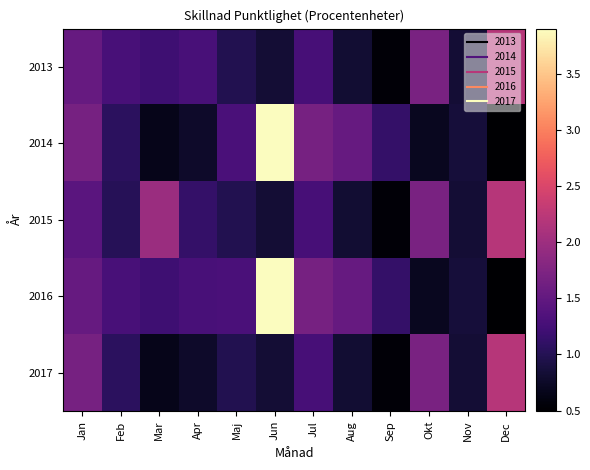

Reading left to right, extract all data points from this chart.

2013: Jan=1.5	Feb=1.3	Mar=1.2	Apr=1.3	Maj=1.0	Jun=0.8	Jul=1.3	Aug=0.8	Sep=0.5	Okt=1.7	Nov=0.8	Dec=2.2
2014: Jan=1.7	Feb=1.1	Mar=0.7	Apr=0.8	Maj=1.3	Jun=3.9	Jul=1.7	Aug=1.5	Sep=1.1	Okt=0.7	Nov=0.9	Dec=0.5
2015: Jan=1.4	Feb=1.0	Mar=2.0	Apr=1.1	Maj=1.0	Jun=0.8	Jul=1.3	Aug=0.8	Sep=0.5	Okt=1.7	Nov=0.8	Dec=2.2
2016: Jan=1.5	Feb=1.3	Mar=1.2	Apr=1.3	Maj=1.3	Jun=3.9	Jul=1.7	Aug=1.5	Sep=1.1	Okt=0.7	Nov=0.9	Dec=0.5
2017: Jan=1.7	Feb=1.1	Mar=0.7	Apr=0.8	Maj=1.0	Jun=0.8	Jul=1.3	Aug=0.8	Sep=0.5	Okt=1.7	Nov=0.8	Dec=2.2